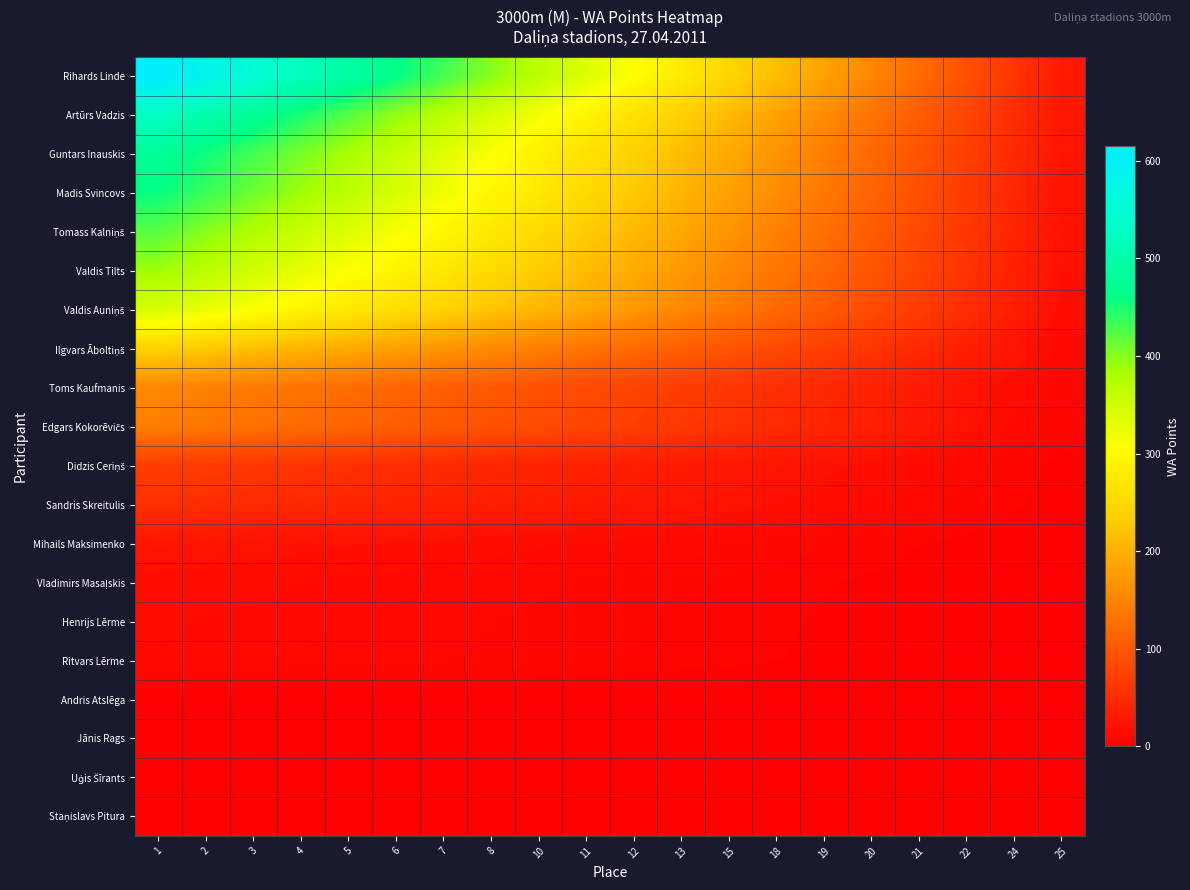

What is the total value across all series at 13?

1786.5